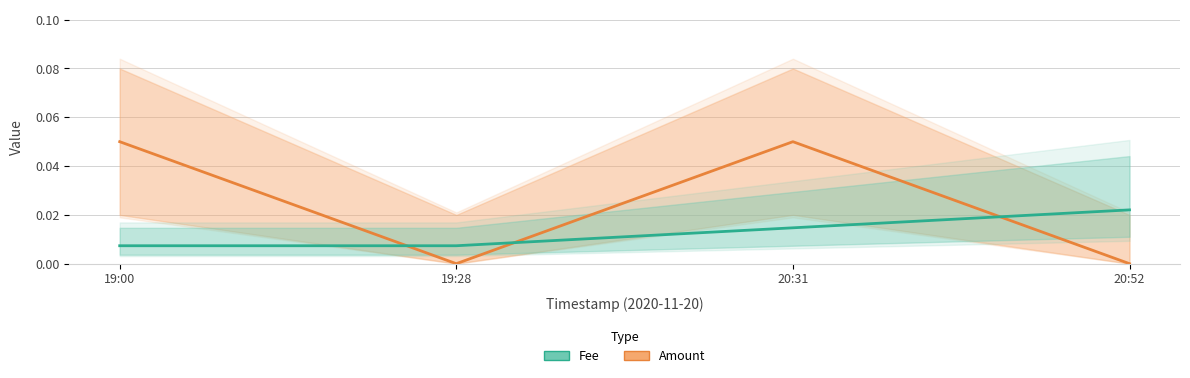

True or false: Fee has a value of 0.0 at 19:28.

True